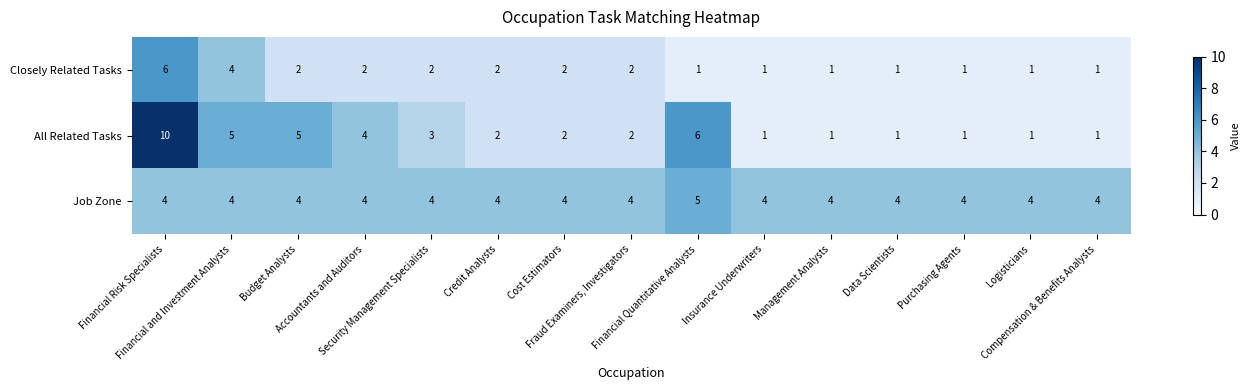

What is the maximum value shown in the chart?

10